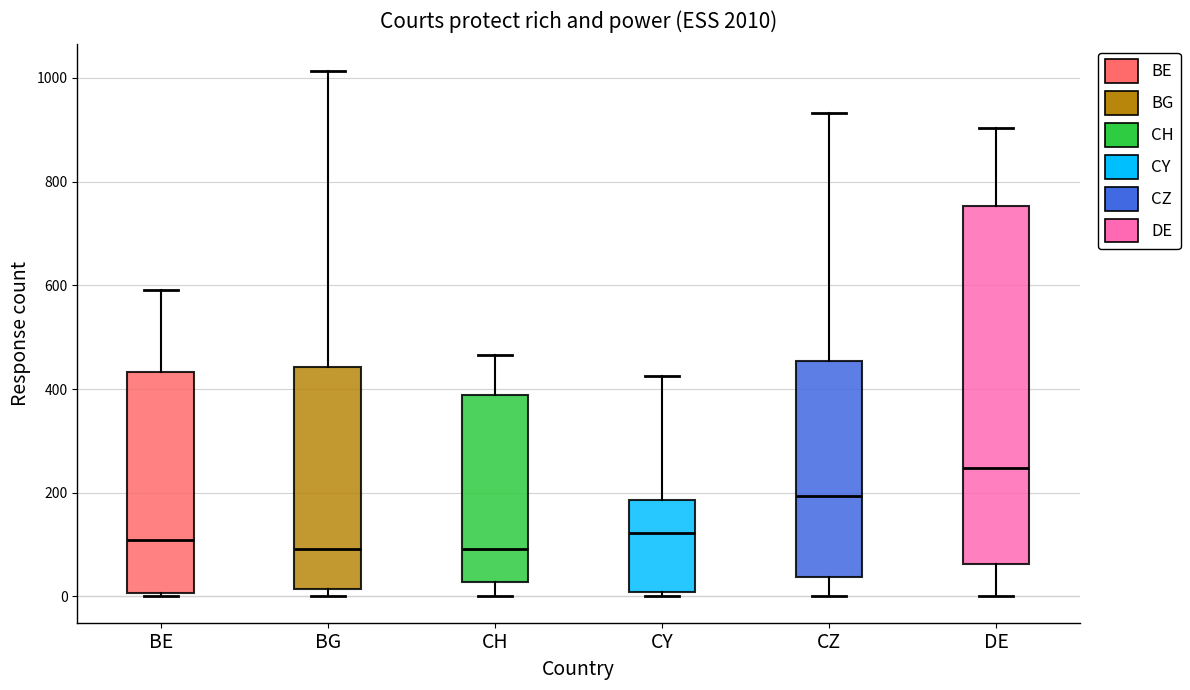

Which box has the highest median line?

DE